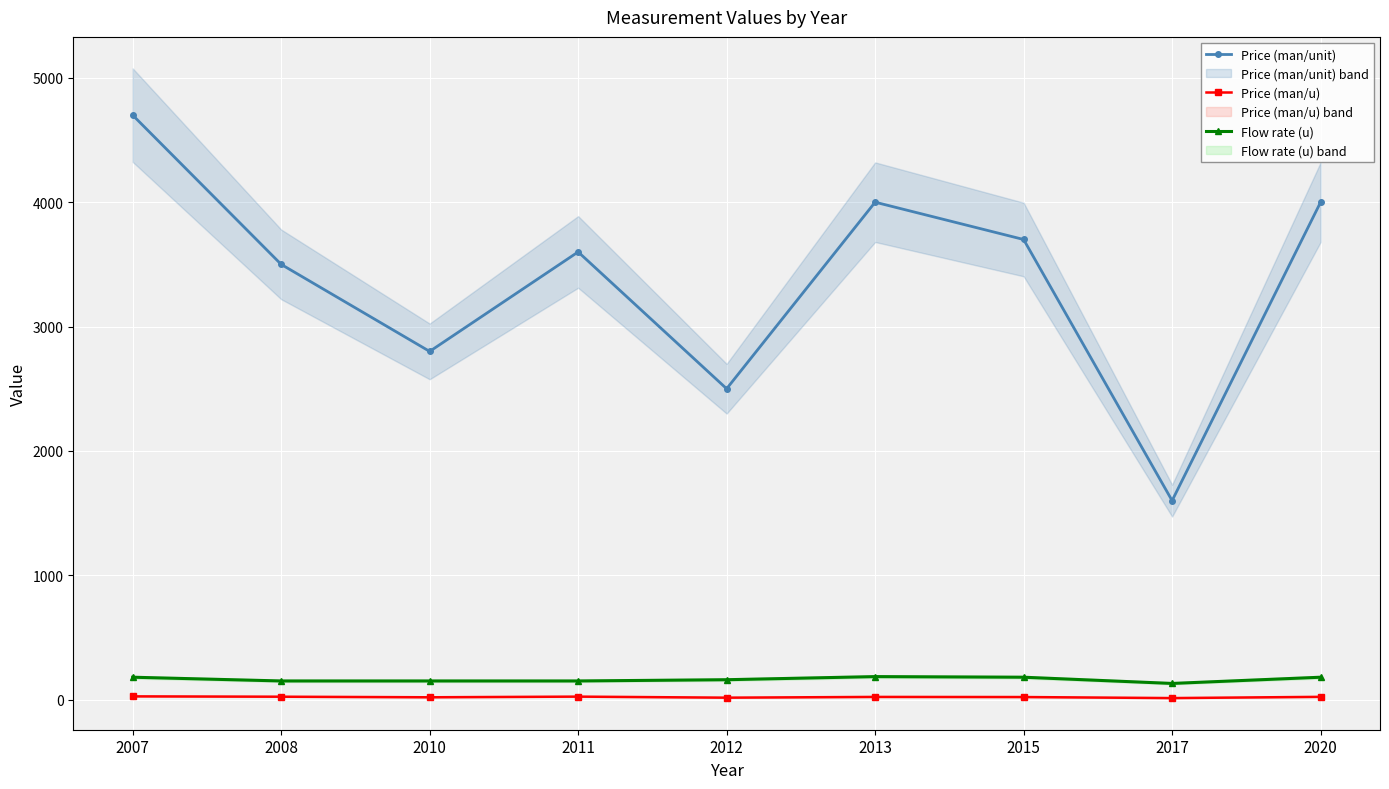

In Flow rate (u), how many points are higher than both neighbors (excluding endpoints)?

1